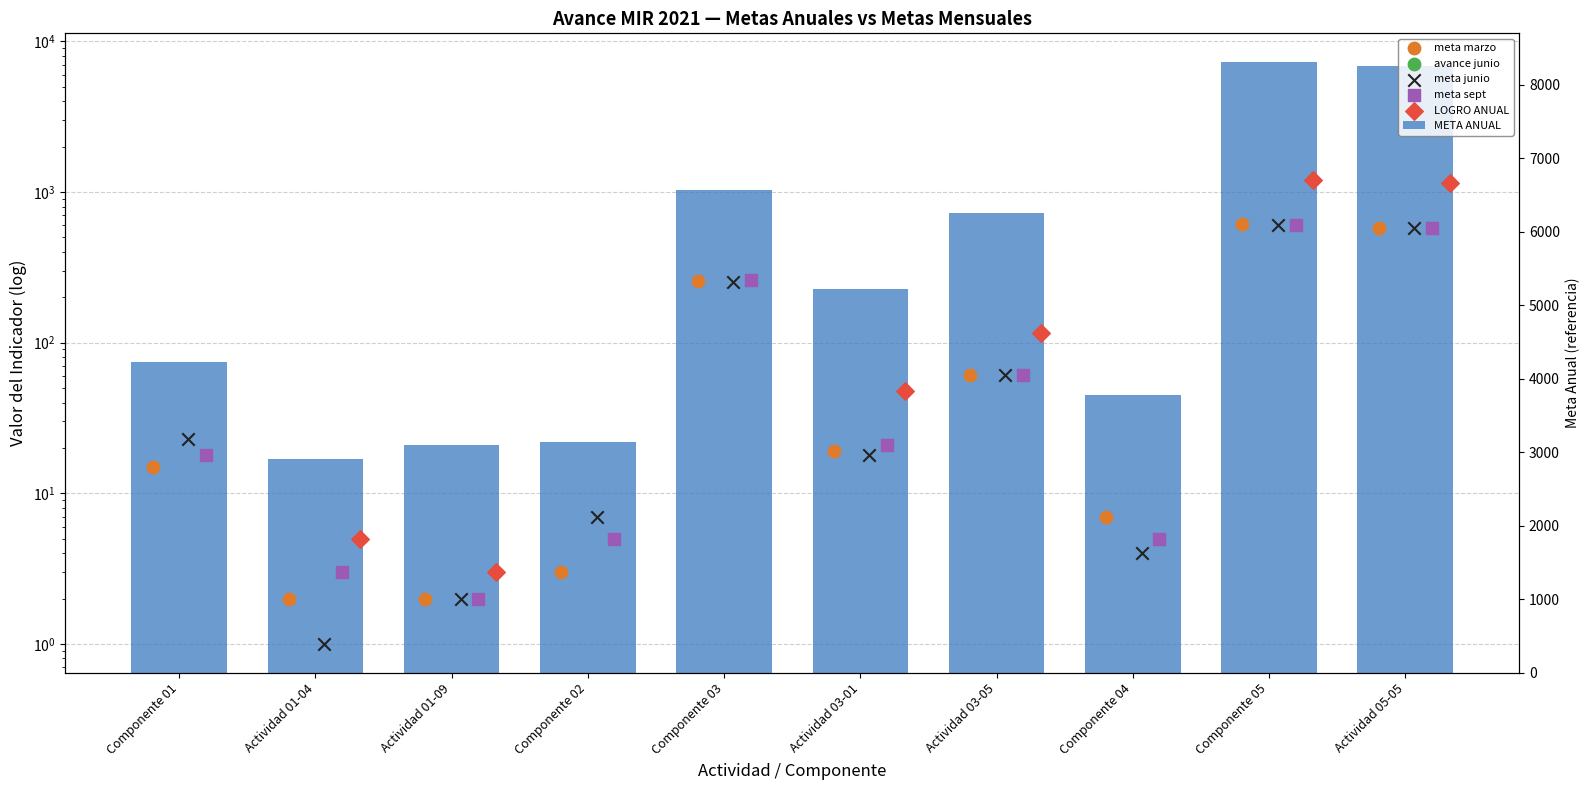

What is the total value across all series at Componente 01?

130